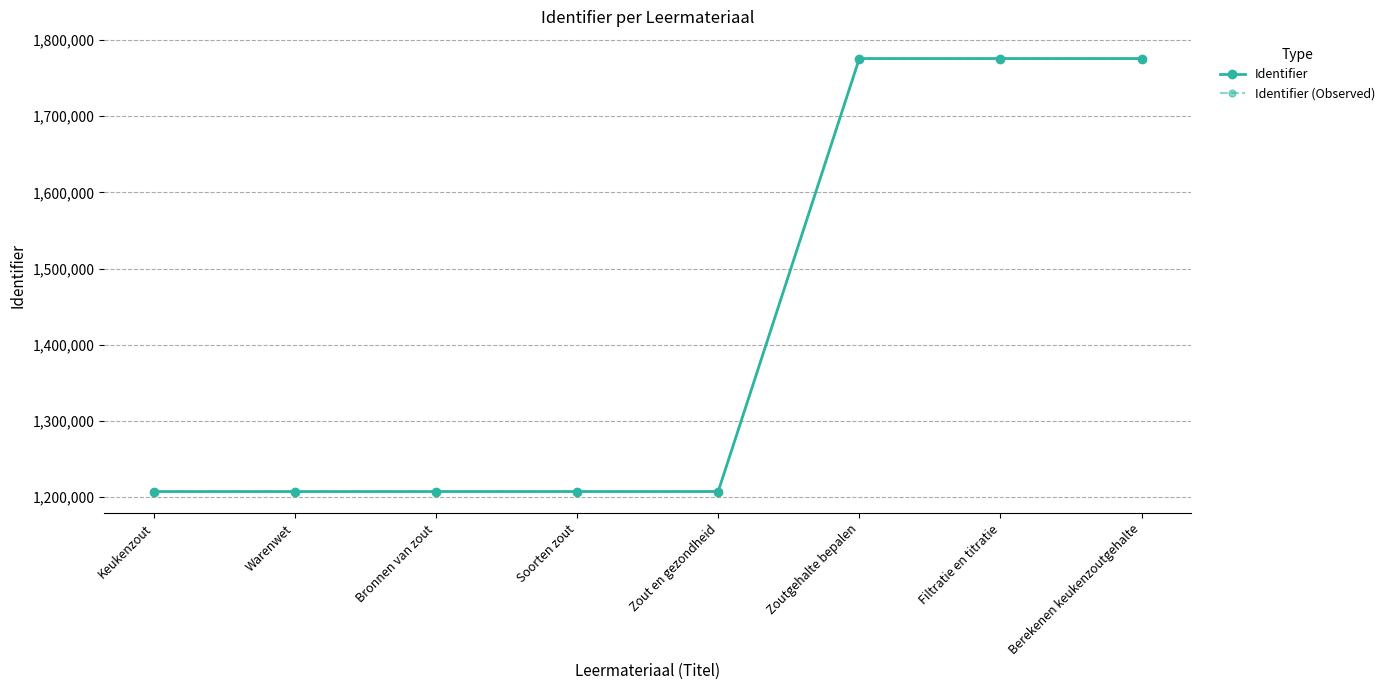

Does the chart have visible grid lines?

Yes